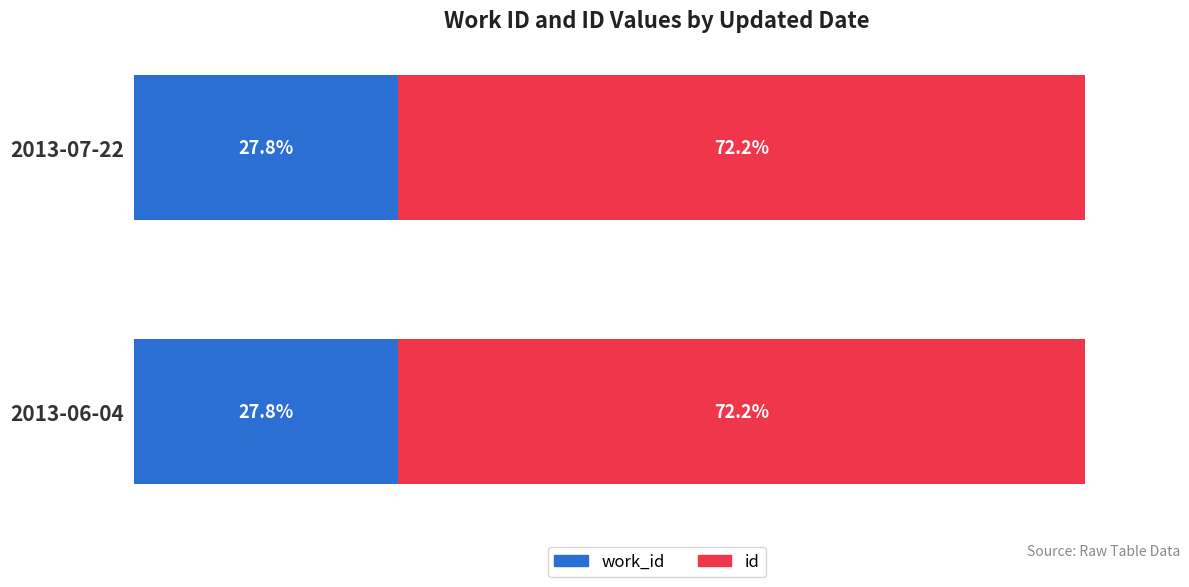

What are all the series names shown in the legend?

work_id, id